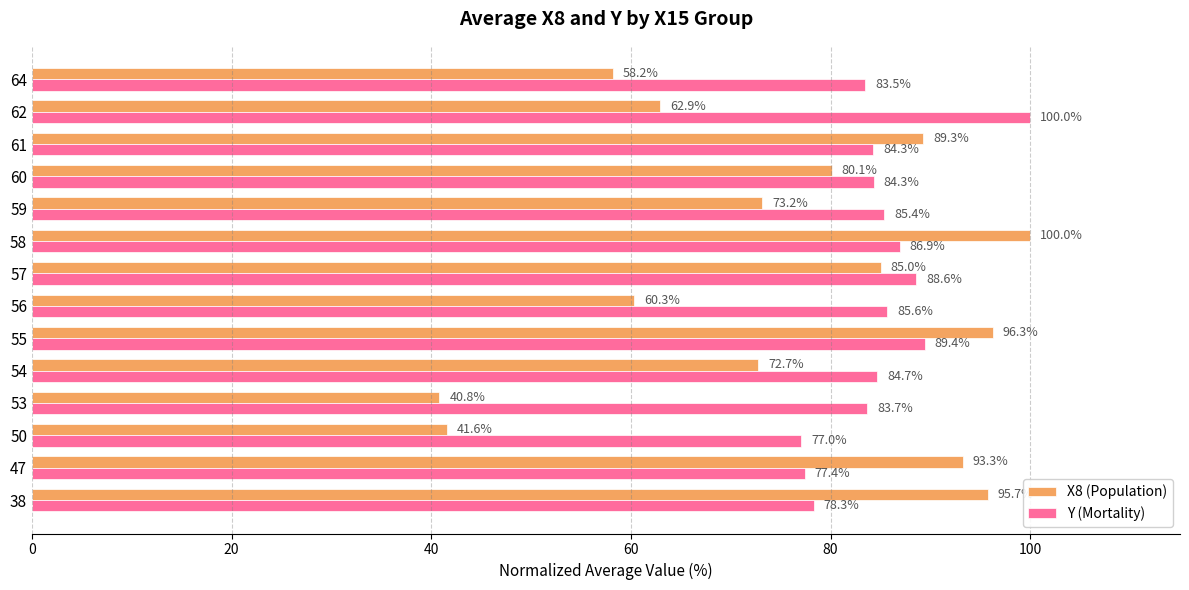

What is the smallest value displayed?

40.8